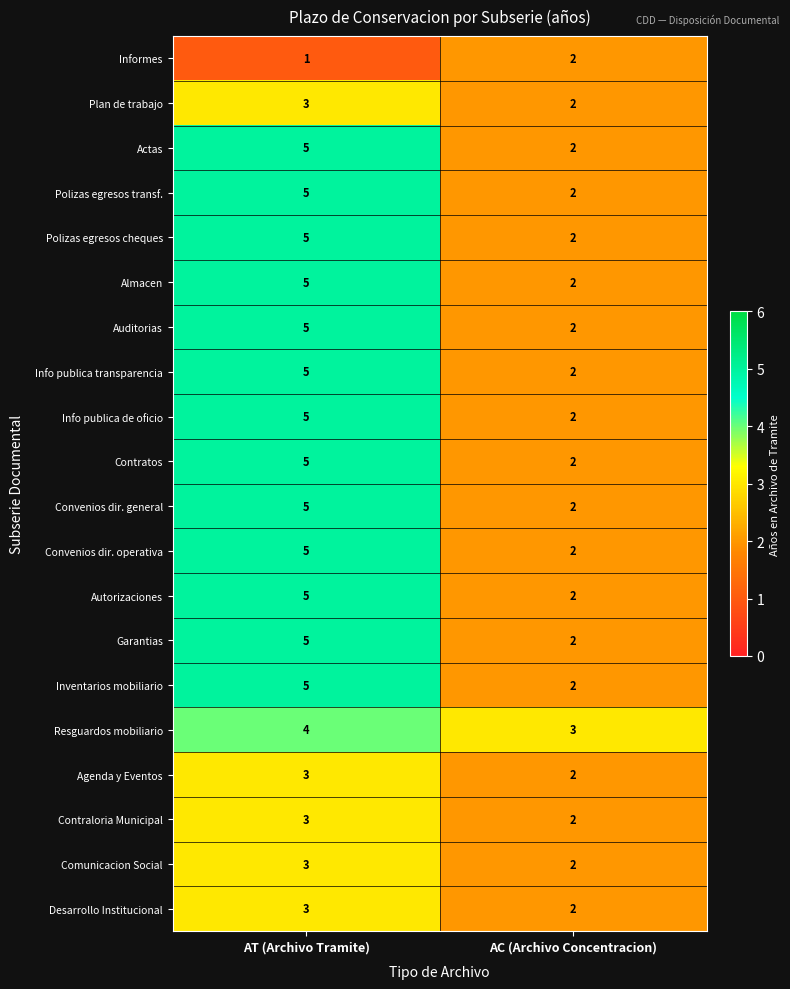

What is the difference between the Actas values at AC (Archivo Concentracion) and AT (Archivo Tramite)?

3